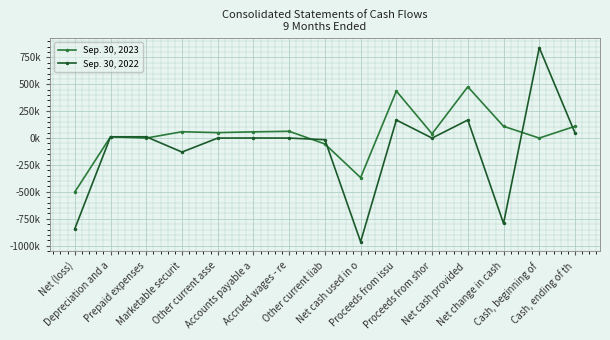

How many interior local peaks does the Sep. 30, 2023 series have?

5